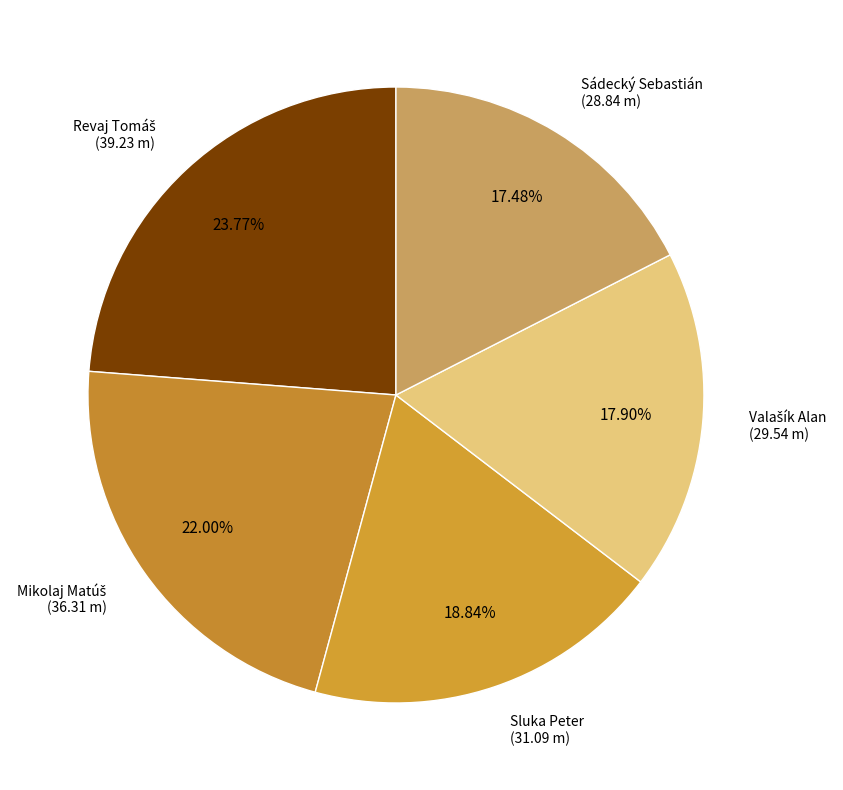

True or false: Sluka Peter accounts for 19% of the total.

True